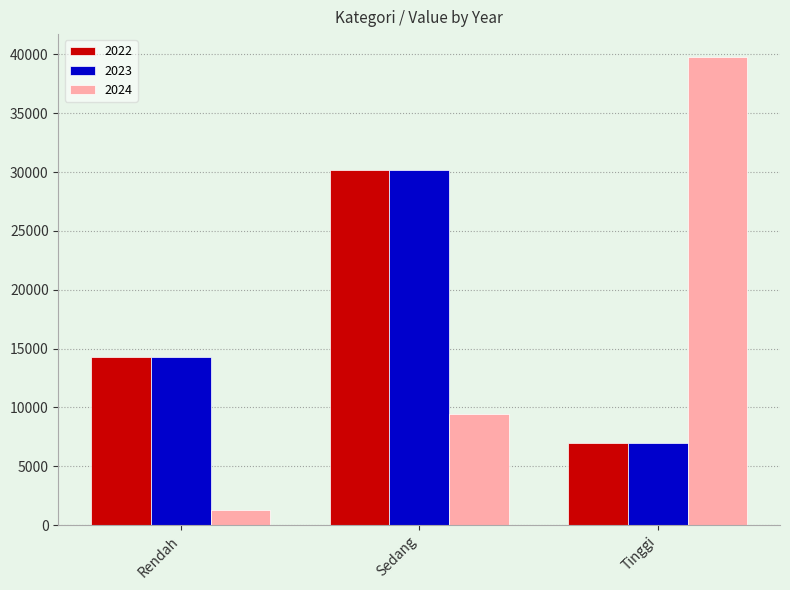

What is the average value of the 2022 series?

17144.6